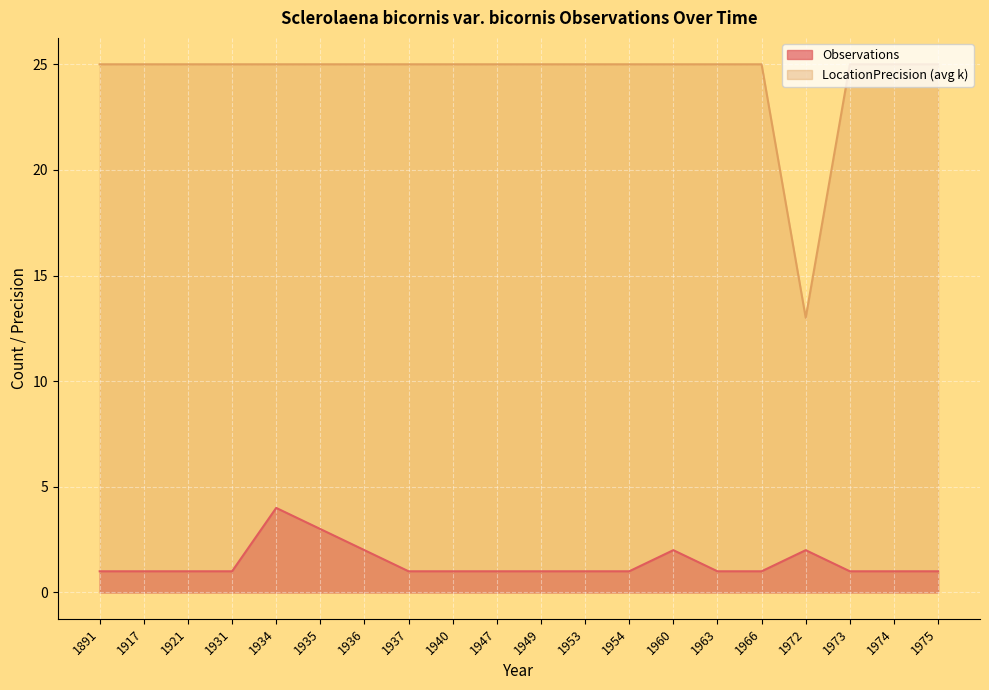

How many interior local valleys does the LocationPrecision (avg k) series have?

1